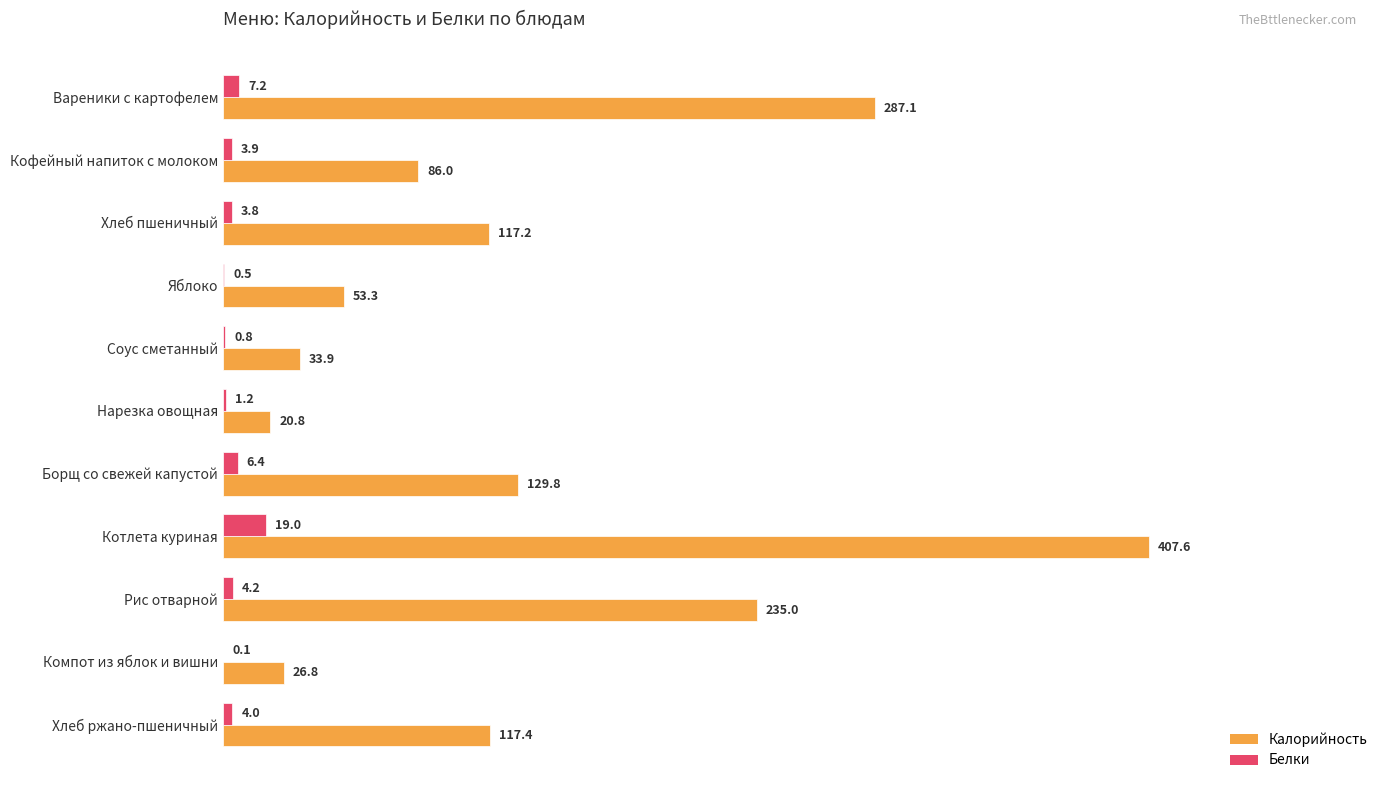

How many categories are shown in the chart?

11